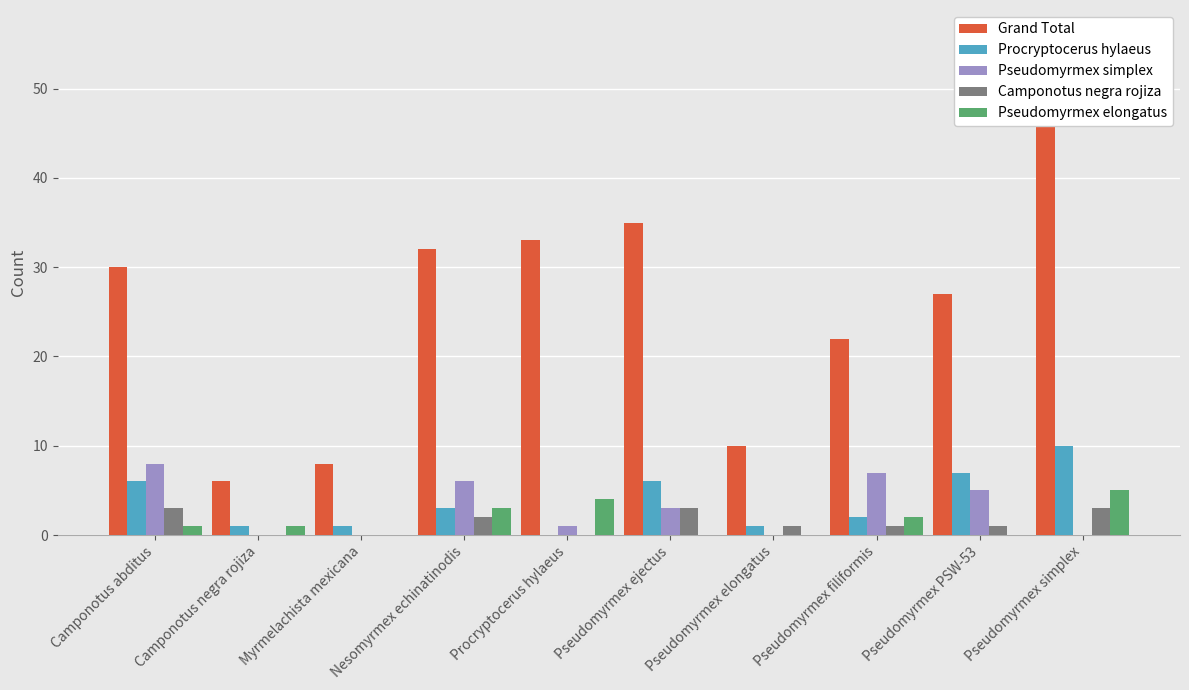

Rank the categories by Pseudomyrmex elongatus value from lowest to highest.

Myrmelachista mexicana, Pseudomyrmex ejectus, Pseudomyrmex elongatus, Pseudomyrmex PSW-53, Camponotus abditus, Camponotus negra rojiza, Pseudomyrmex filiformis, Nesomyrmex echinatinodis, Procryptocerus hylaeus, Pseudomyrmex simplex